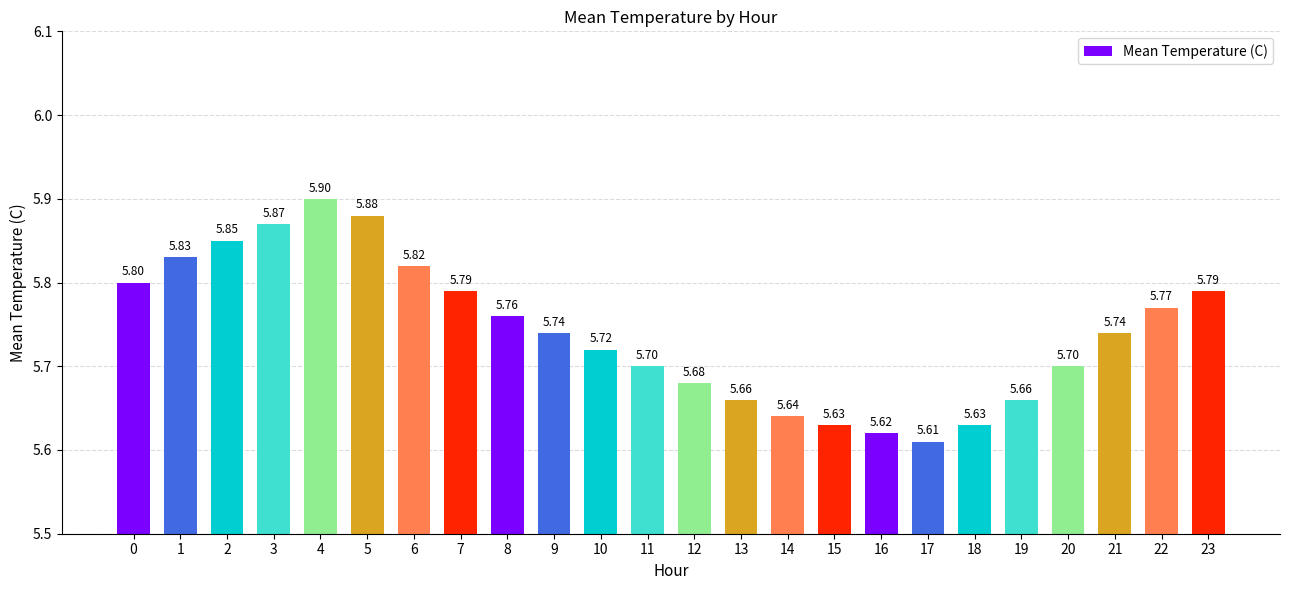

At which label is the value closest to 5?

17